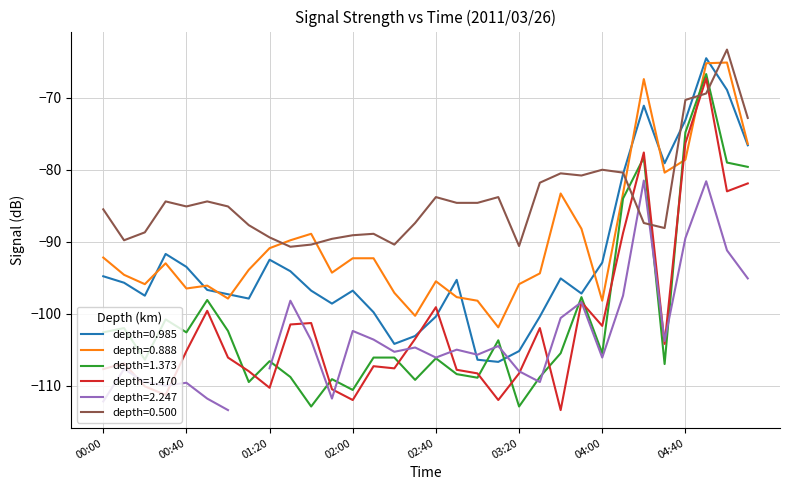

What is the maximum value for depth=1.470?

-67.3